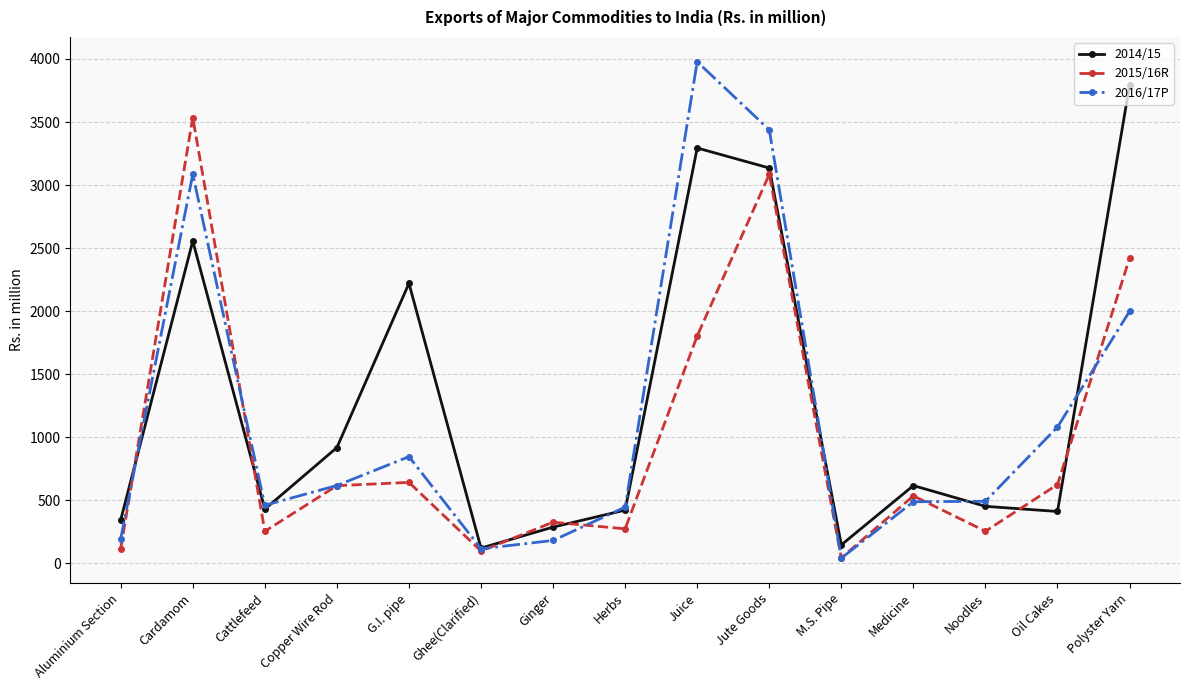

Which series has the largest range (max minus min)?

2016/17P